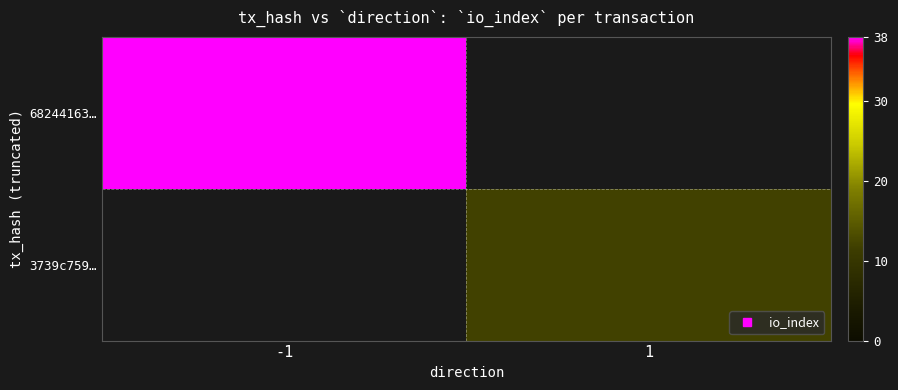

True or false: 3739c759… has a value of 12.0 at 1.

True